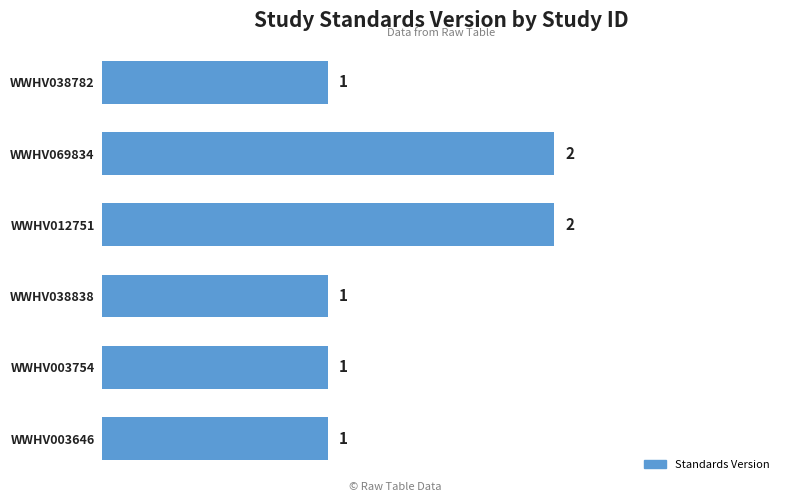

What is the change in value from WWHV038782 to WWHV069834?

+1